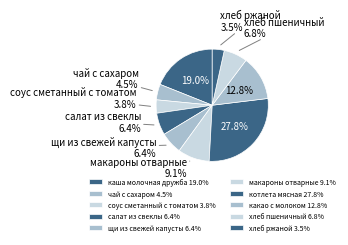

Approximately how many times larger is the value at каша молочная дружба compared to чай с сахаром?

4.2